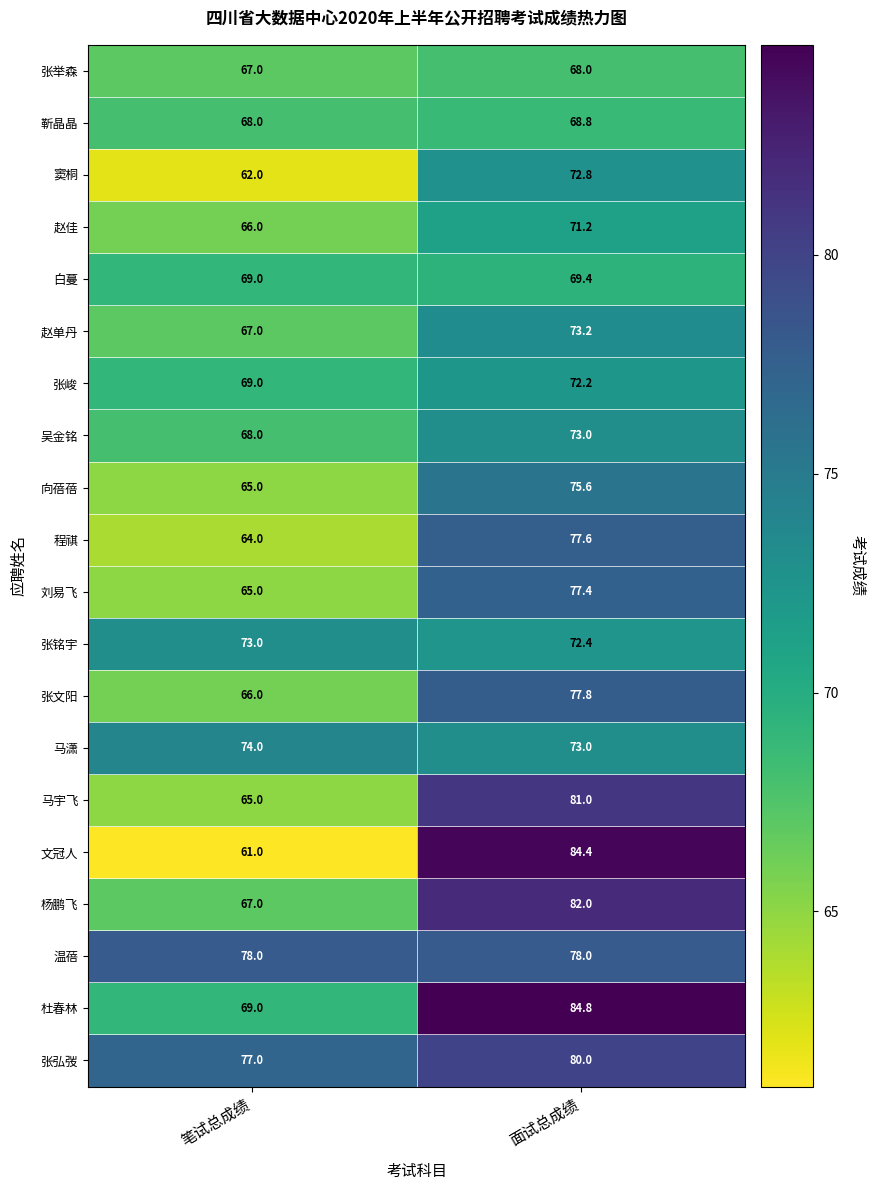

Which series has the largest total across all categories?

张弘弢